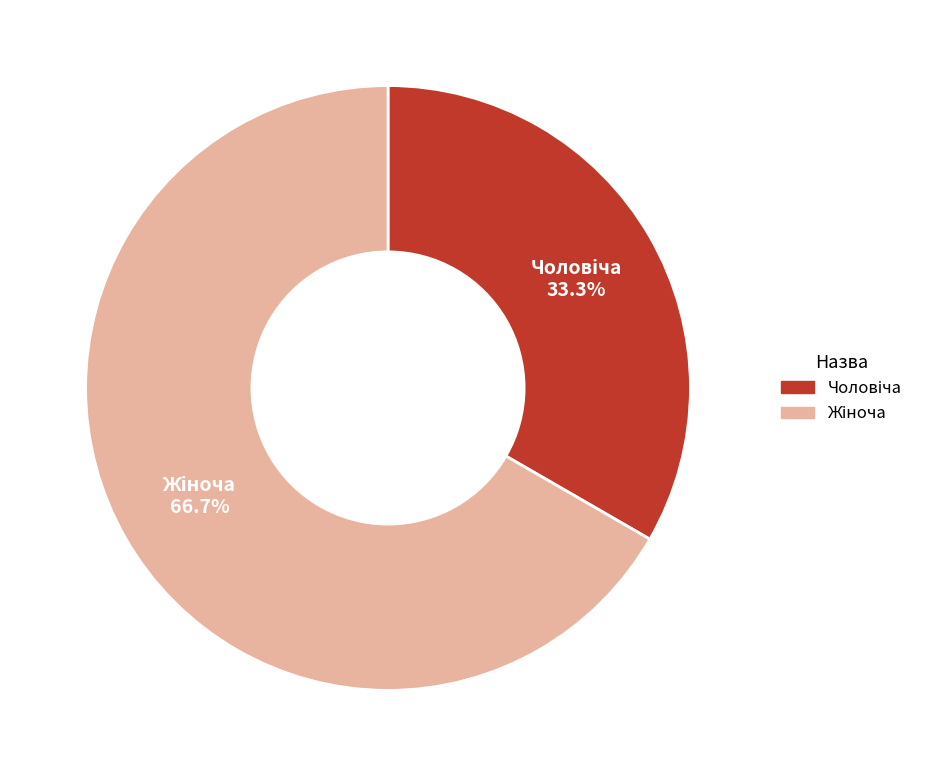

Does any single category account for the majority?

Yes